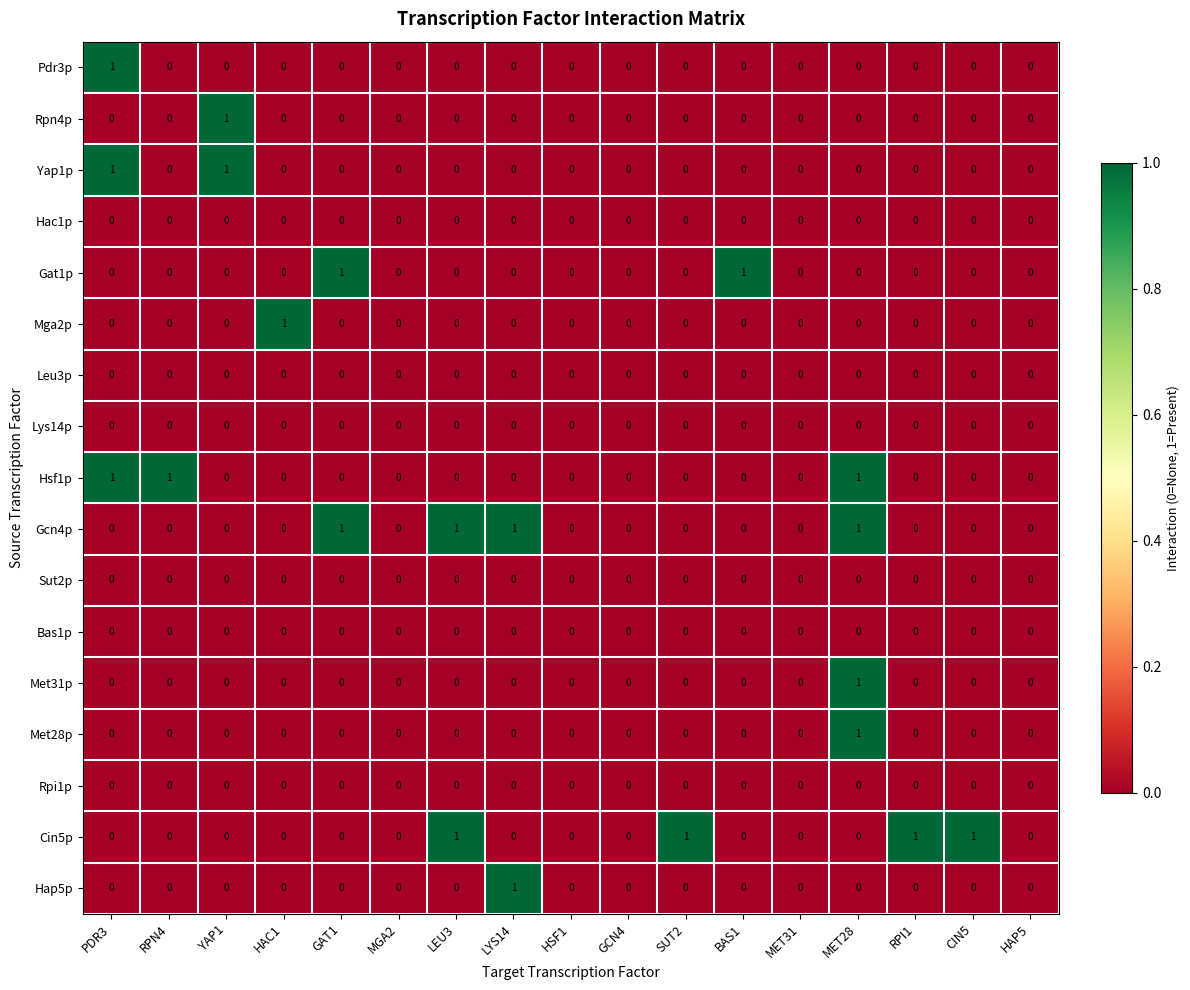

Between GCN4 and RPI1, which series saw the biggest shift?

Cin5p